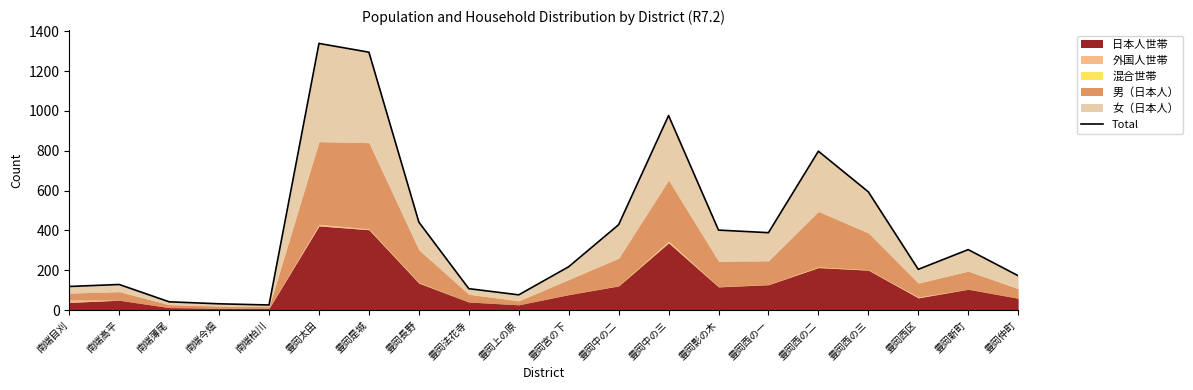

The value at 豊岡法花寺 is 185. True or false?

False